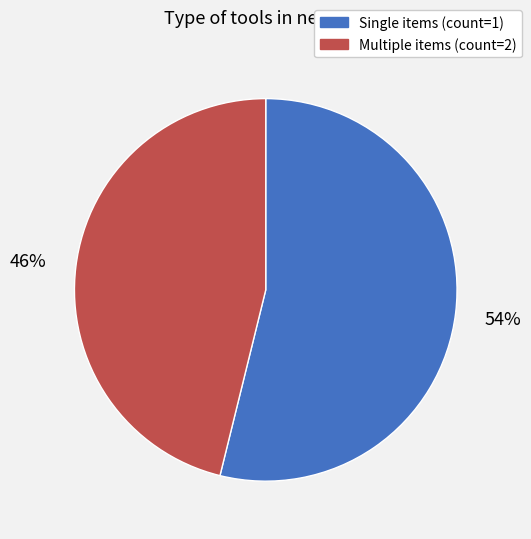

Which slice is the largest?

Single items (count=1)